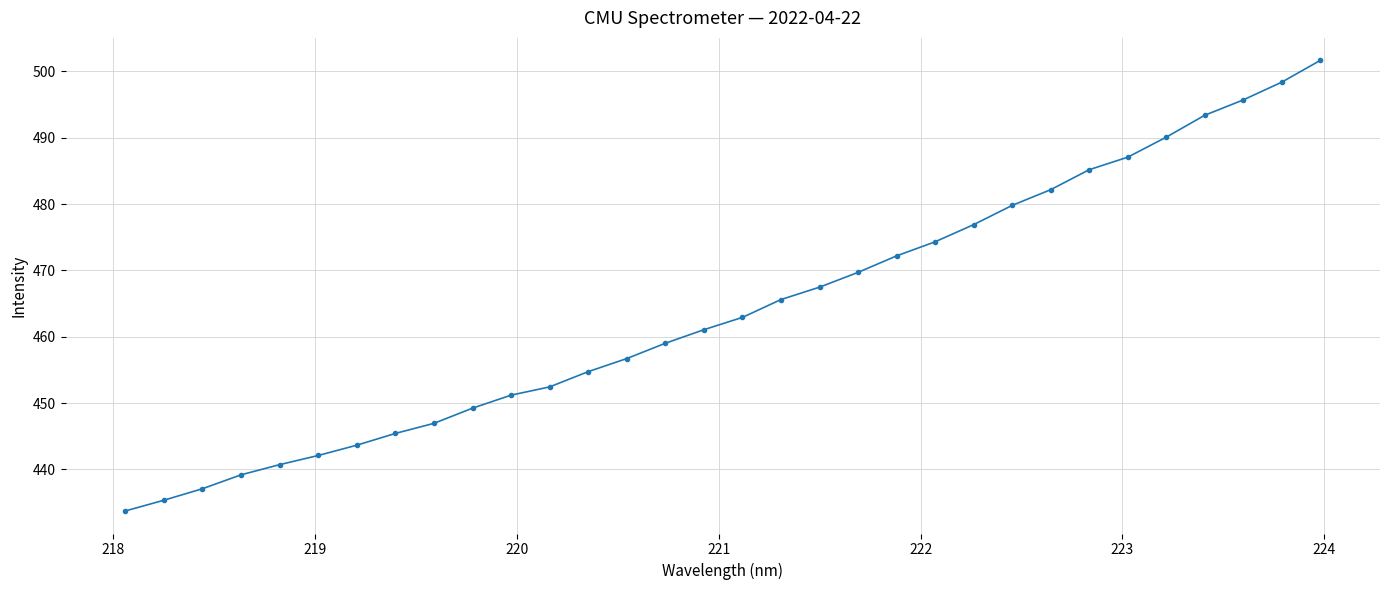

What is the value of the 27th point from the left?

487.1